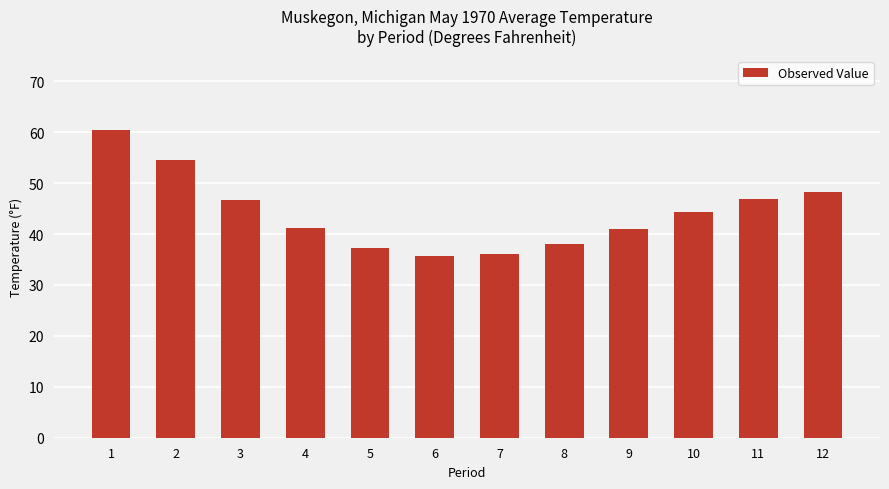

True or false: the data shows 27.5 at 9.

False